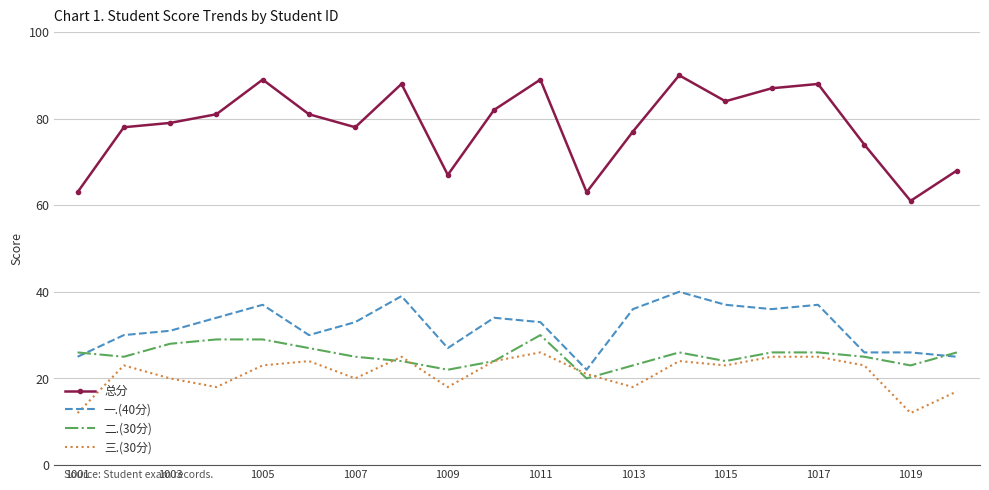

Which series has the widest spread of values?

总分